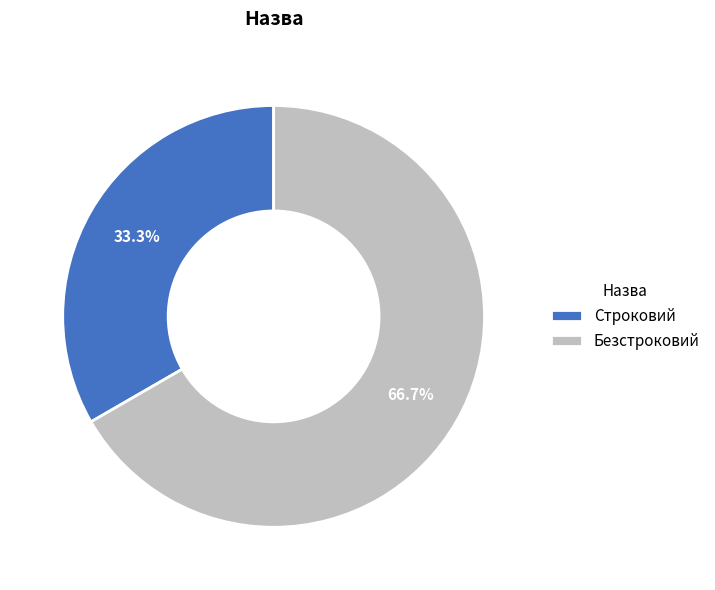

Does any single category account for the majority?

Yes